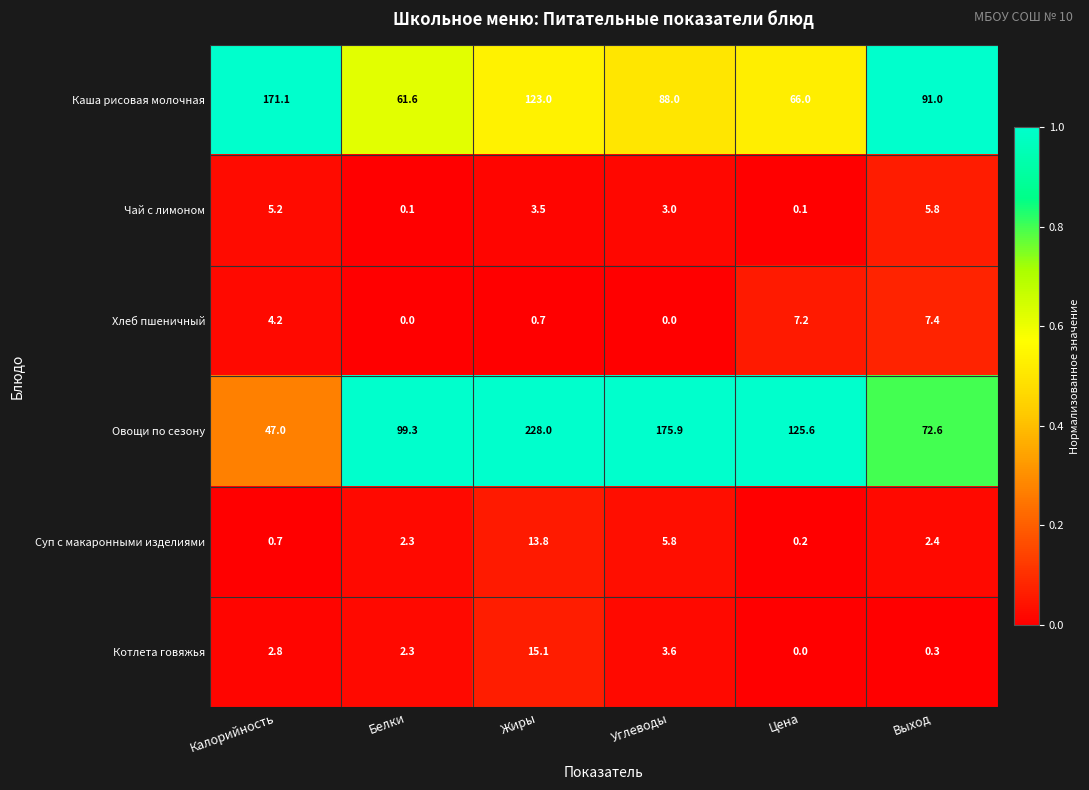

List the series in order of their peak value, lowest first.

Чай с лимоном, Хлеб пшеничный, Суп с макаронными изделиями, Котлета говяжья, Каша рисовая молочная, Овощи по сезону